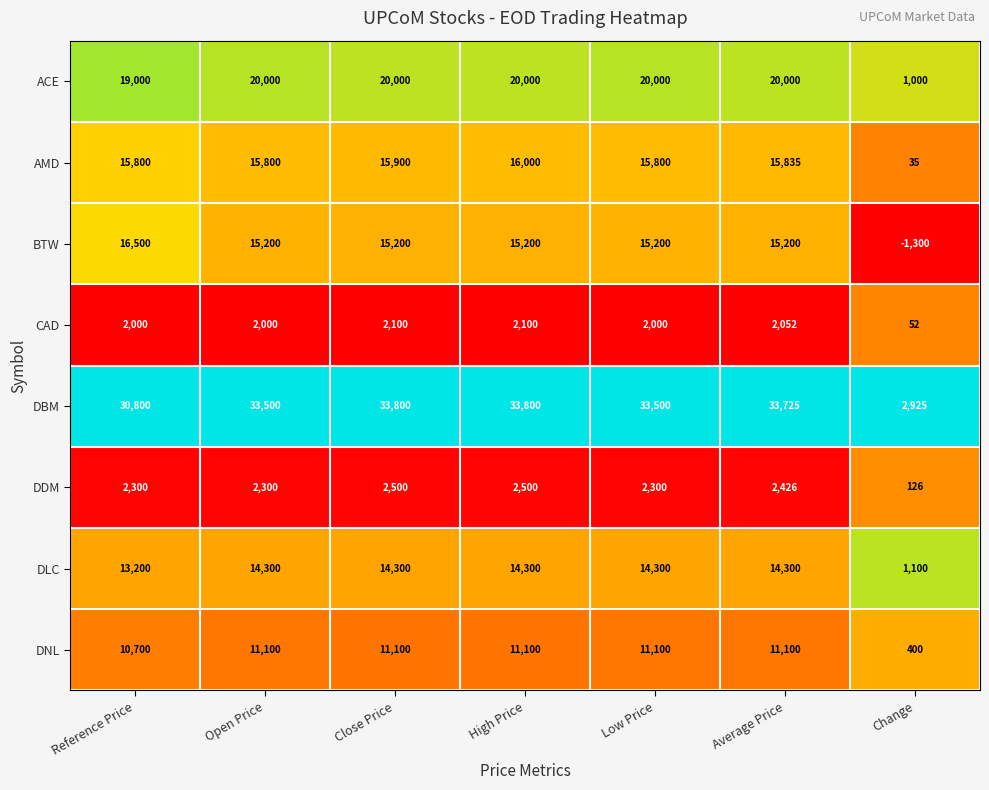

Rank the series at Low Price from highest to lowest value.

DBM, ACE, AMD, BTW, DLC, DNL, DDM, CAD